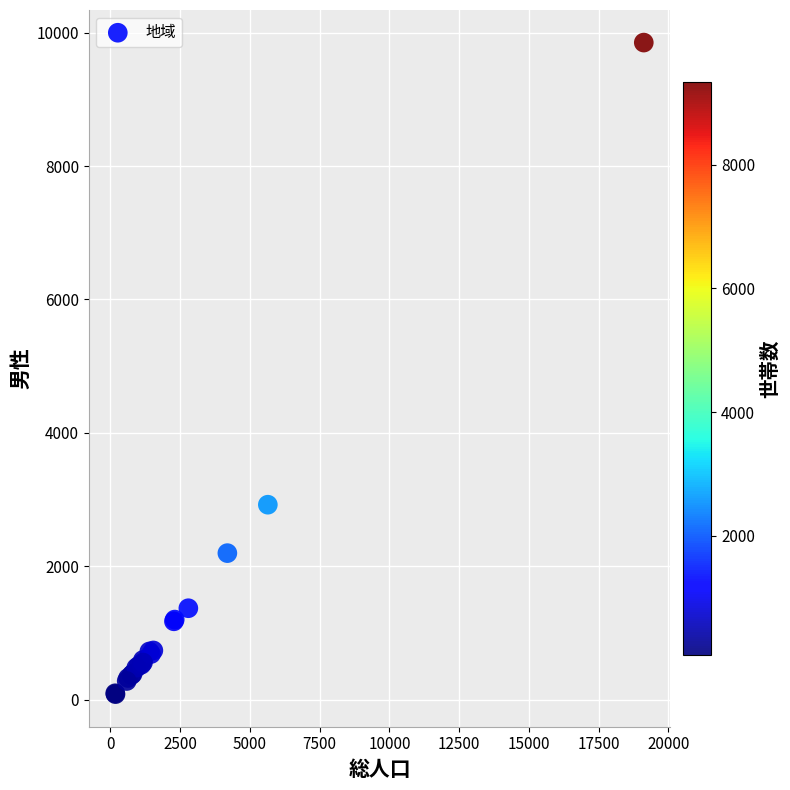

What Y value in the scatter plot is closest to 4967?

2923